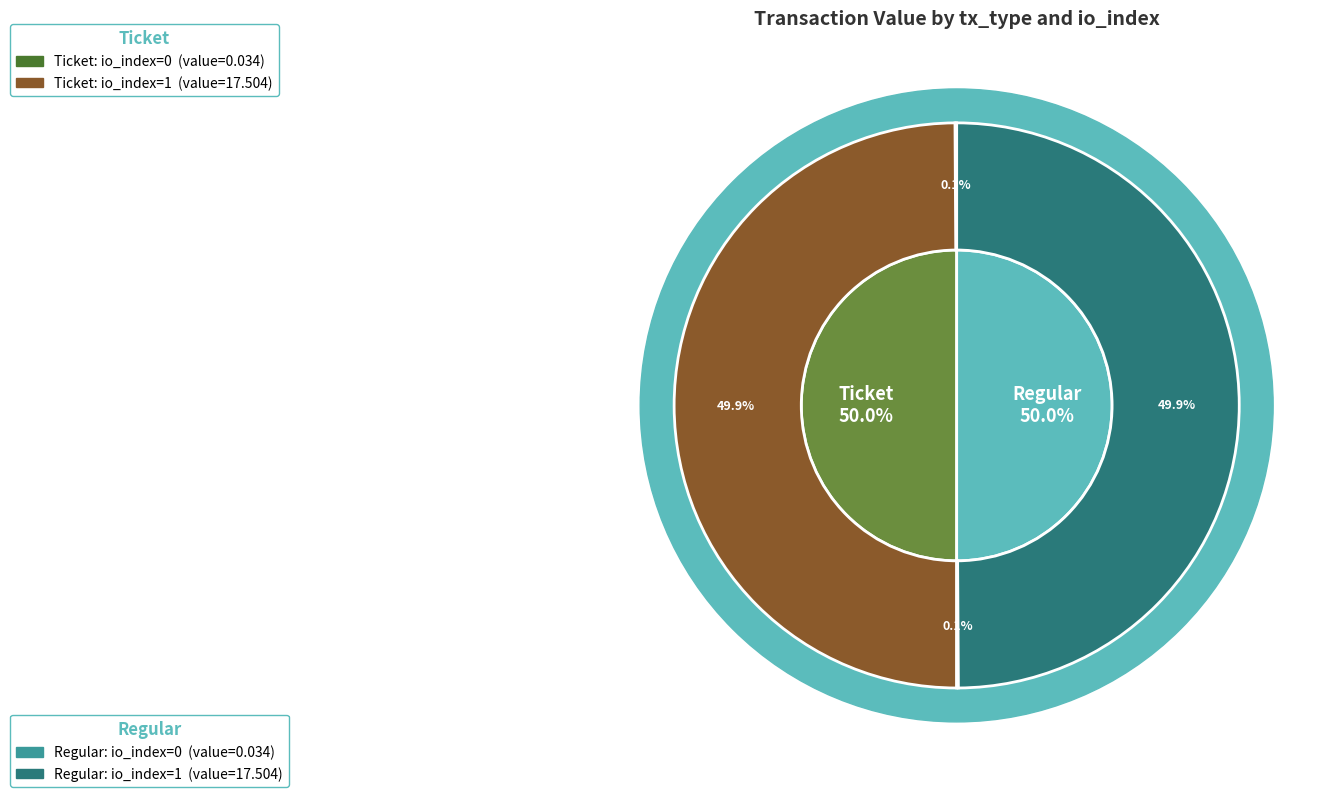

To the nearest percent, what percentage of the pie is io_index=1?

100%